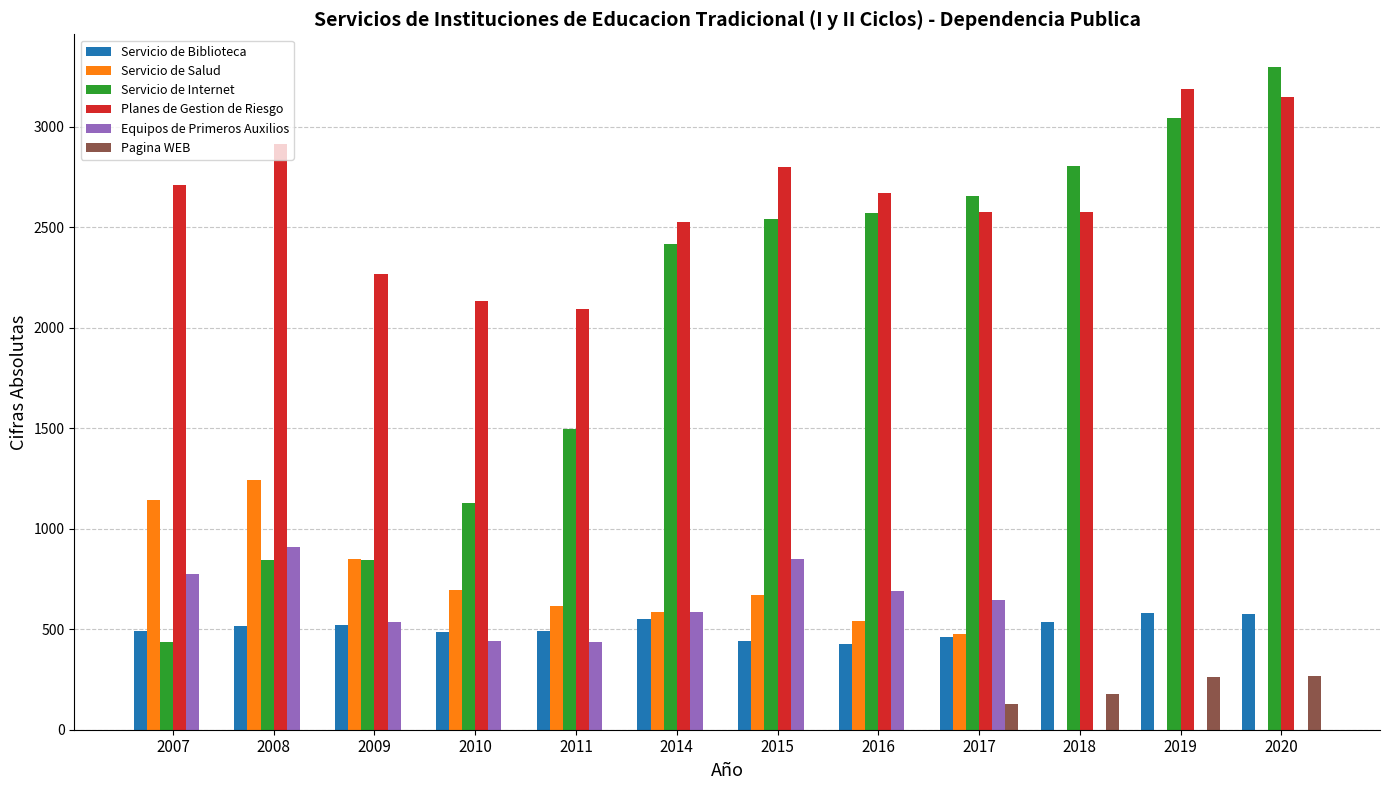

True or false: Equipos de Primeros Auxilios has a value of 817 at 2014.

False